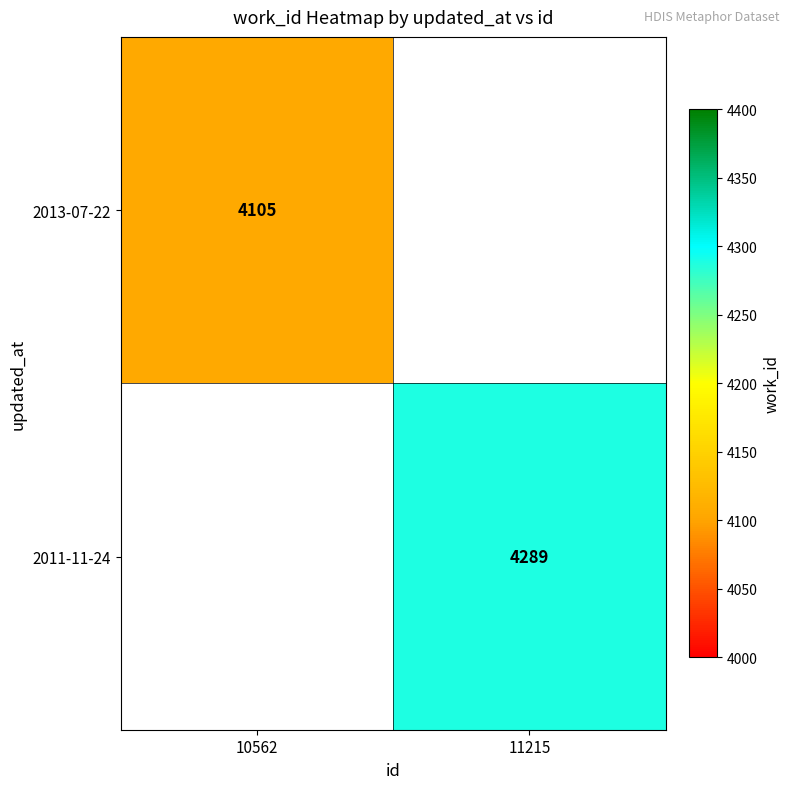

The value of 2011-11-24 at 11215 is 4289. True or false?

True